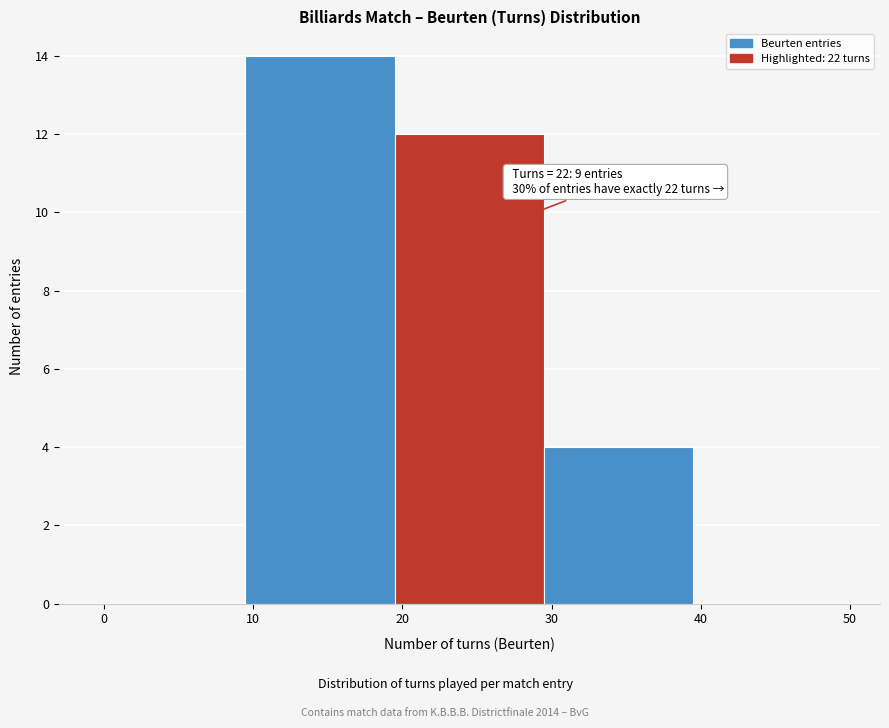

Over which range of the x-axis is the bar tallest?

9.5 to 19.5